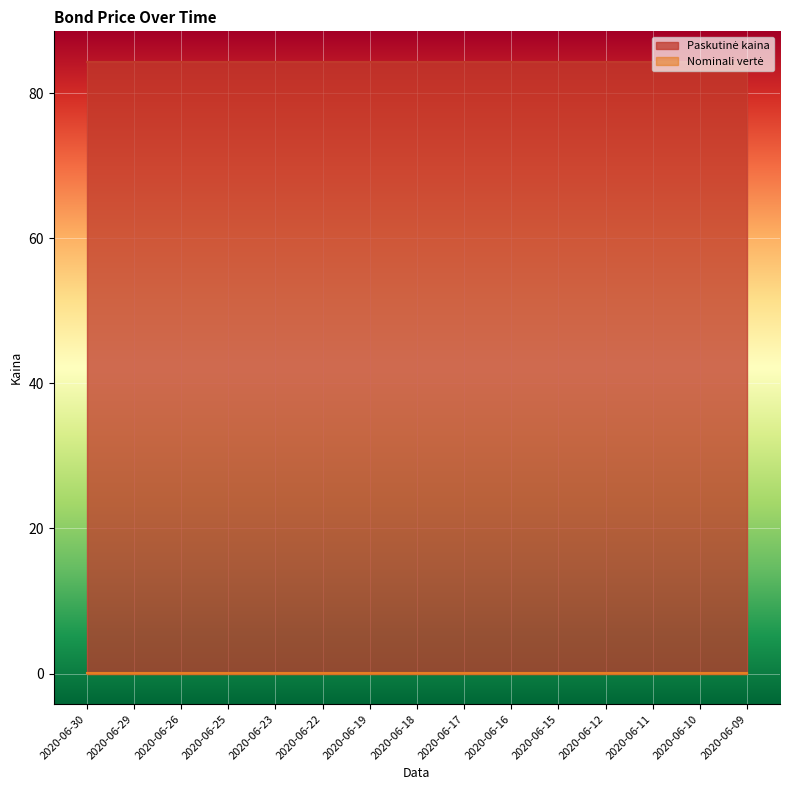

What value does the Paskutinė kaina series have at 2020-06-23?

84.3